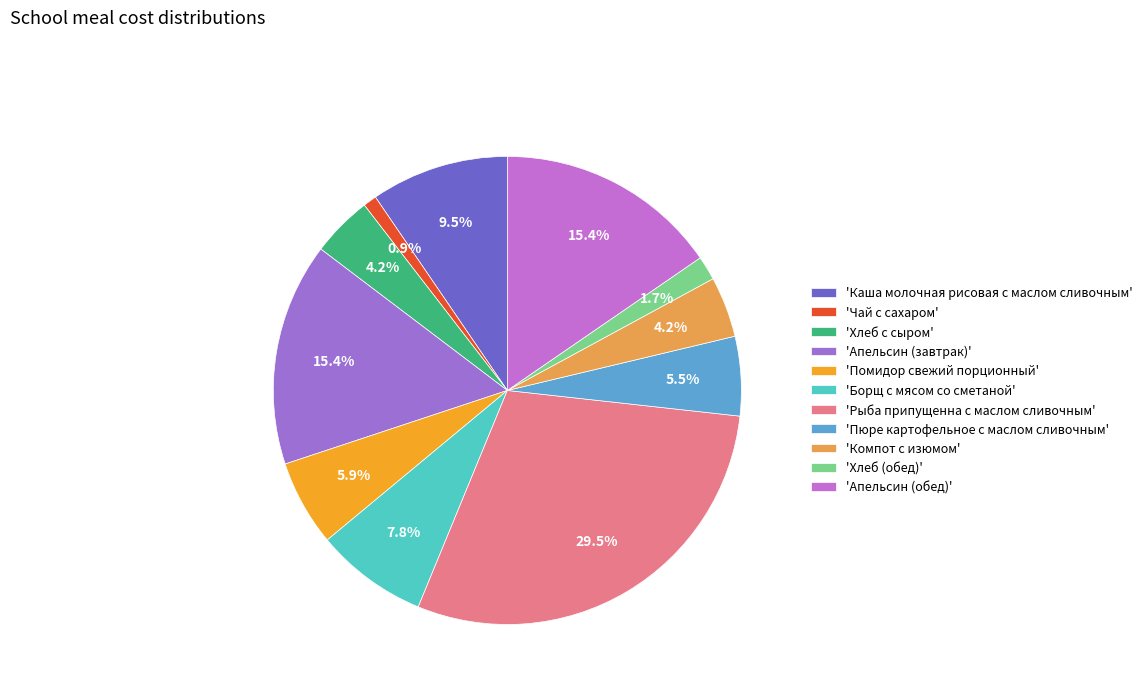

How many slices are in this pie chart?

11